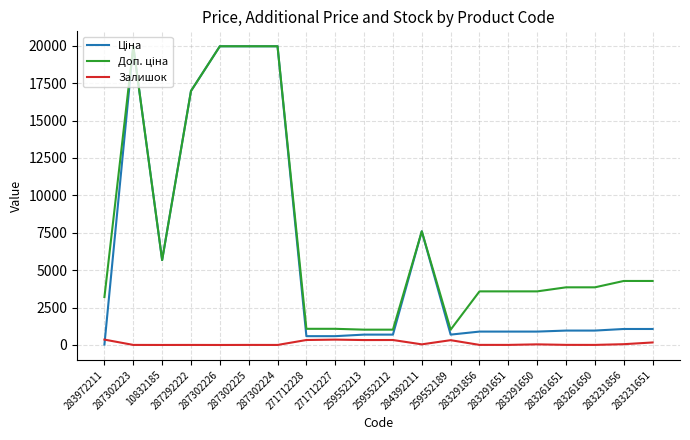

Is the value of Ціна at 283291651 greater than the value of Залишок at 283291650?

Yes